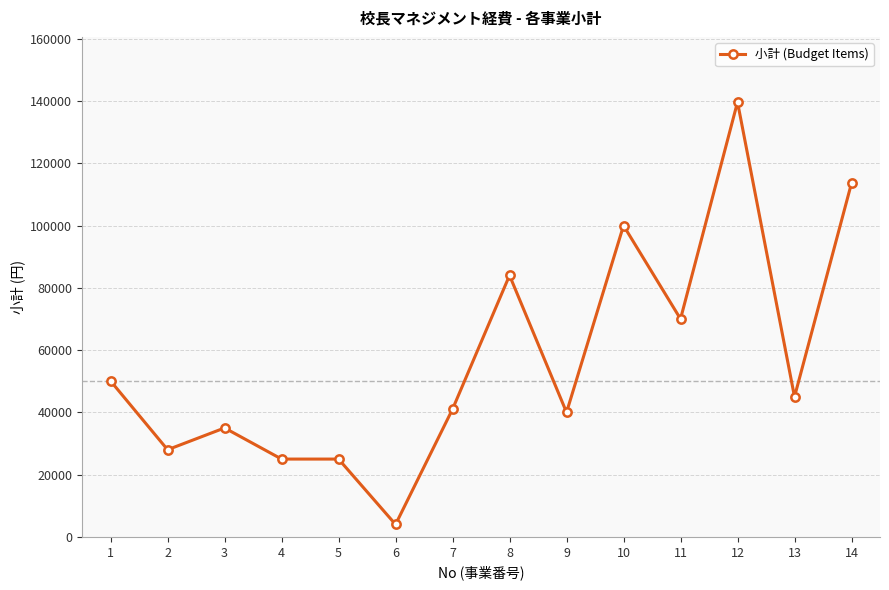

At which category does the chart reach its peak across all series?

12